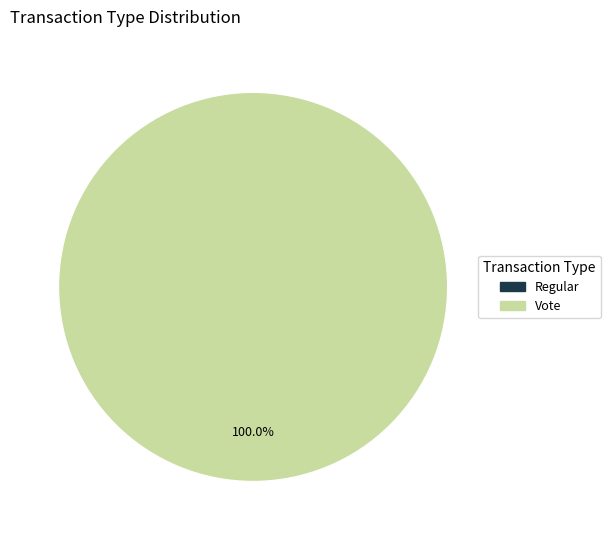

Is Regular the majority of the pie?

No